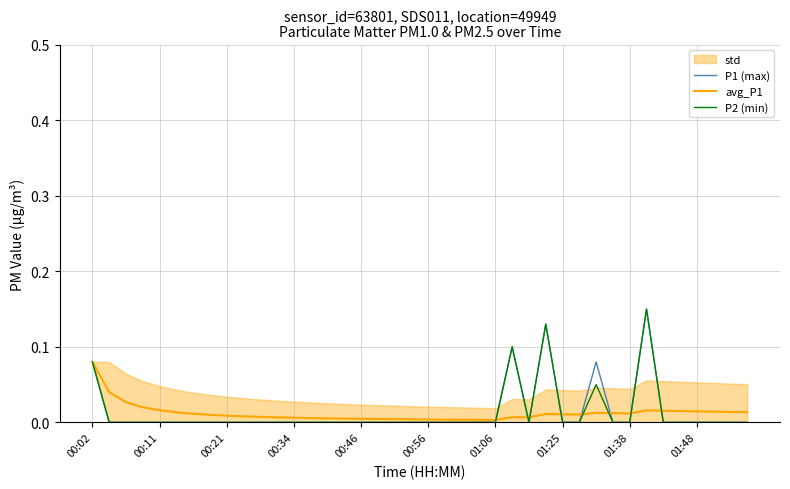

Rank the series by their average value, from lowest to highest.

avg_P1, P2 (min), P1 (max)